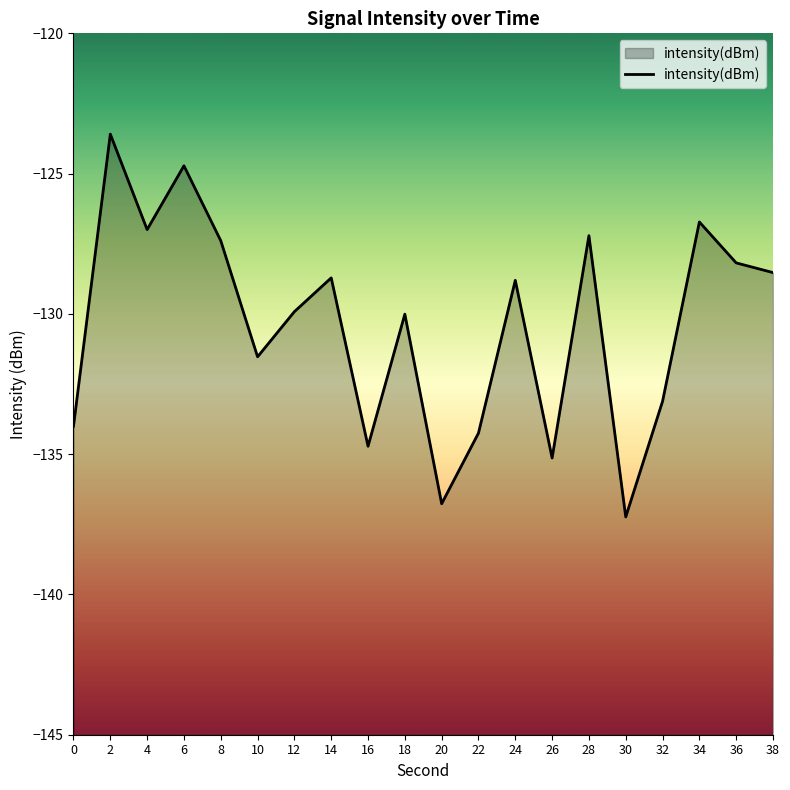

How many points are higher than both their immediate neighbors (excluding endpoints)?

7